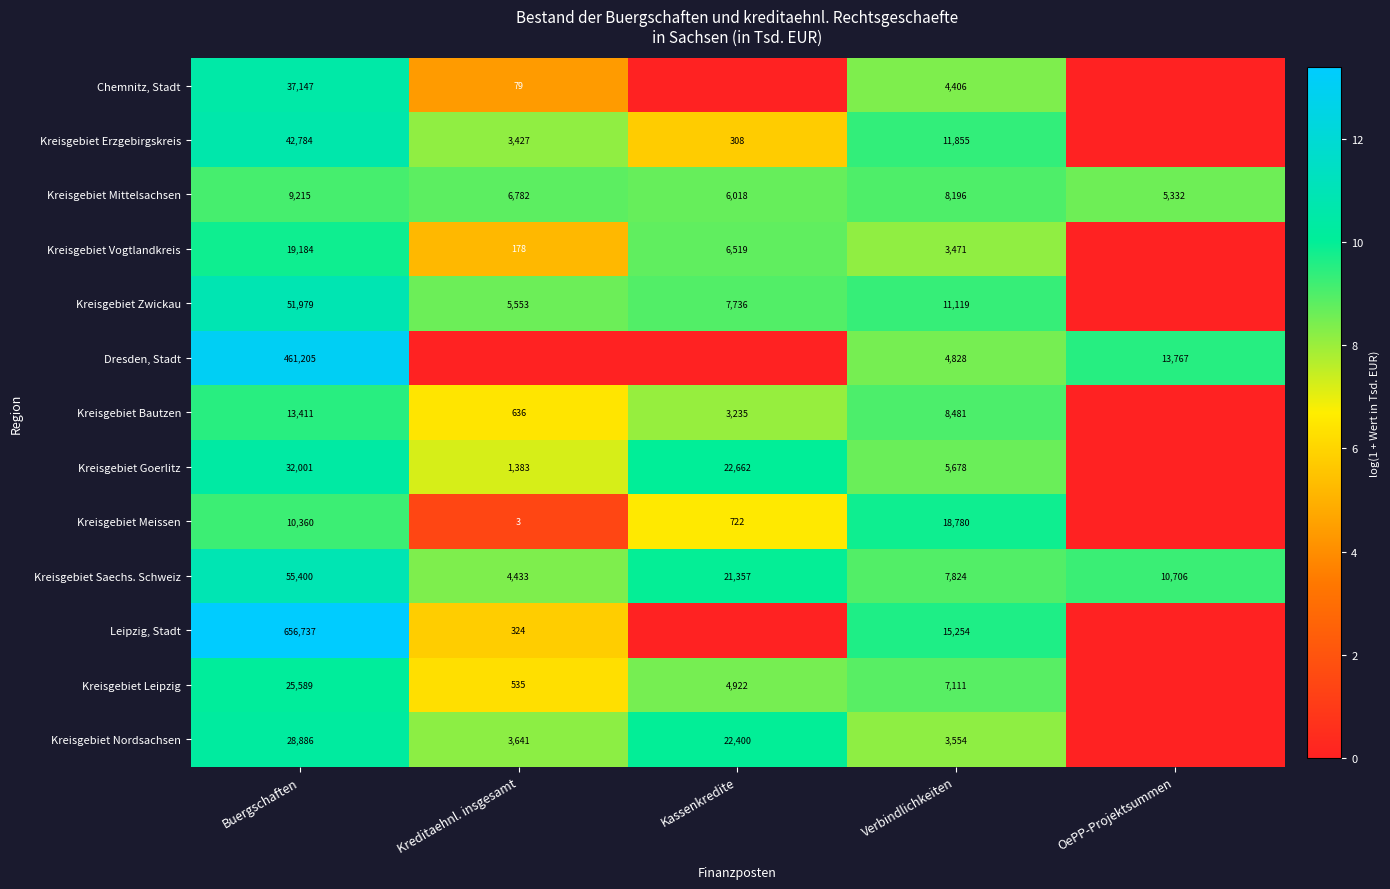

The Leipzig, Stadt series shows 15254 at Verbindlichkeiten. True or false?

True